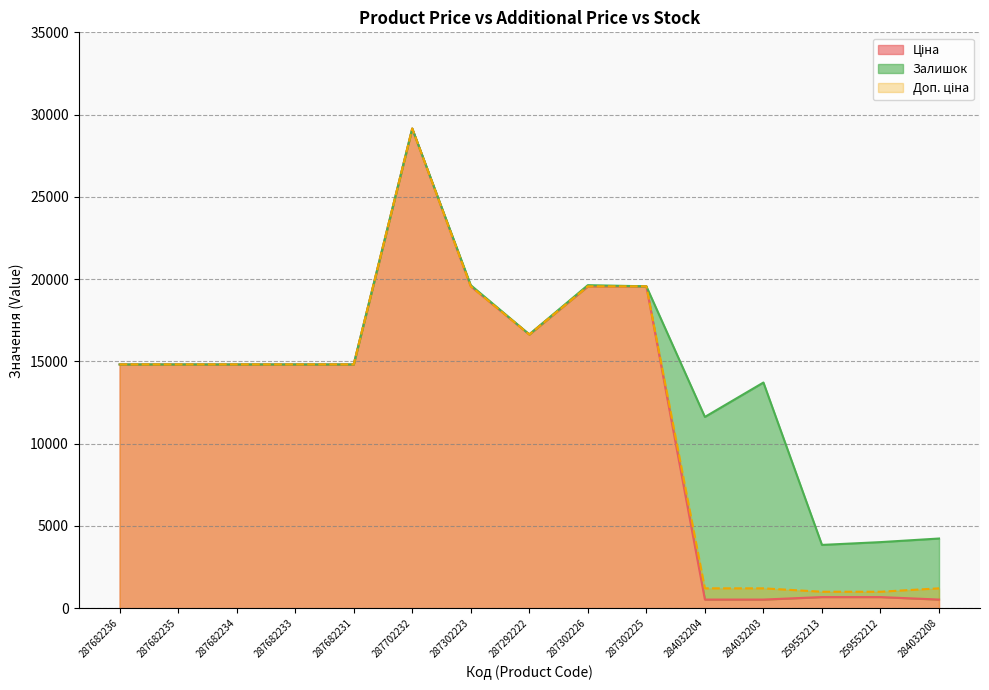

True or false: Ціна has a value of 322.6 at 284032204.

False